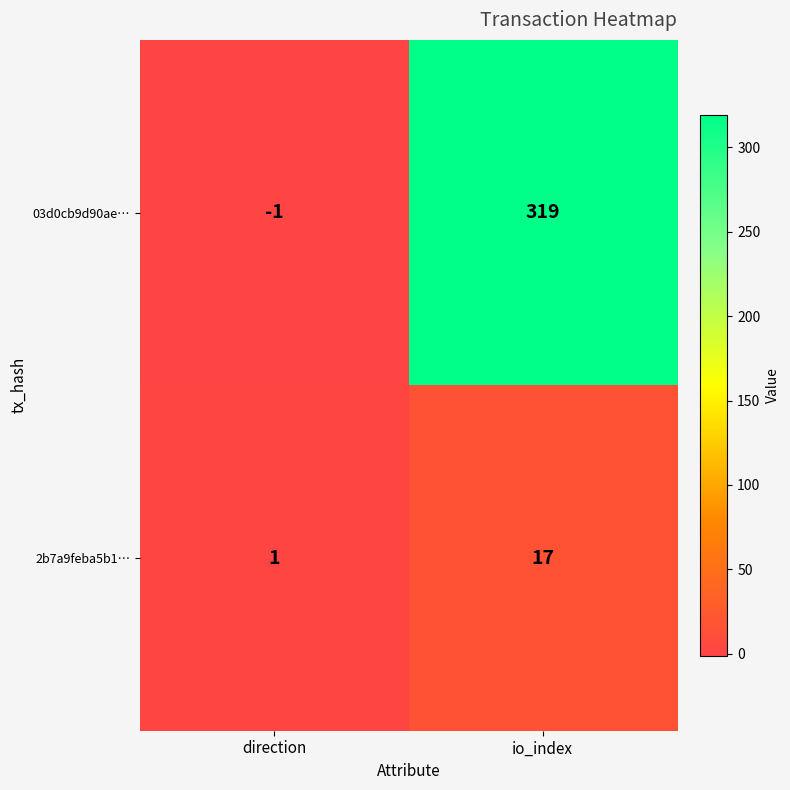

True or false: 2b7a9feba5b1… has a value of 17 at io_index.

True